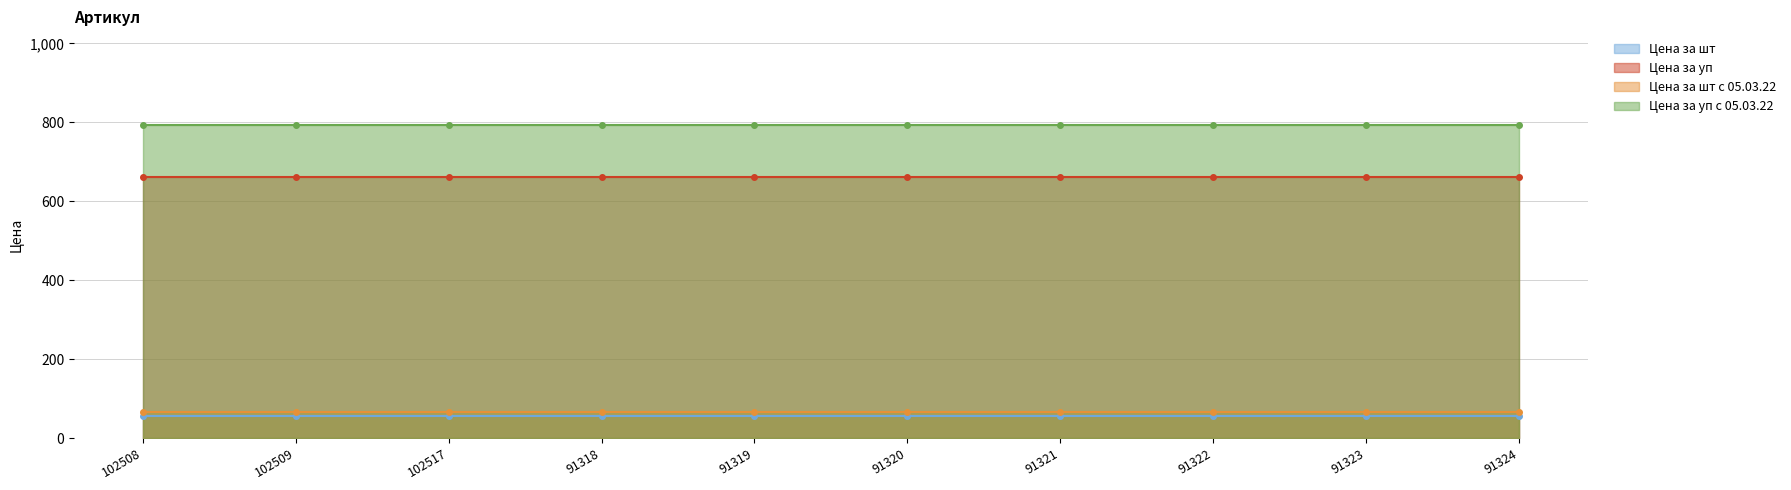

Is it true that Цена за шт с 05.03.22 equals 92.1 at 91324?

False